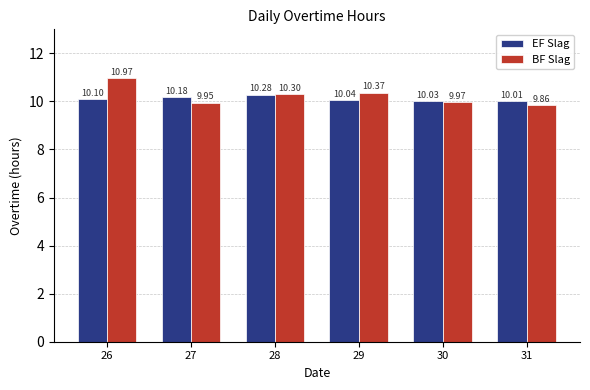

What is the sum of all EF Slag values?

60.6